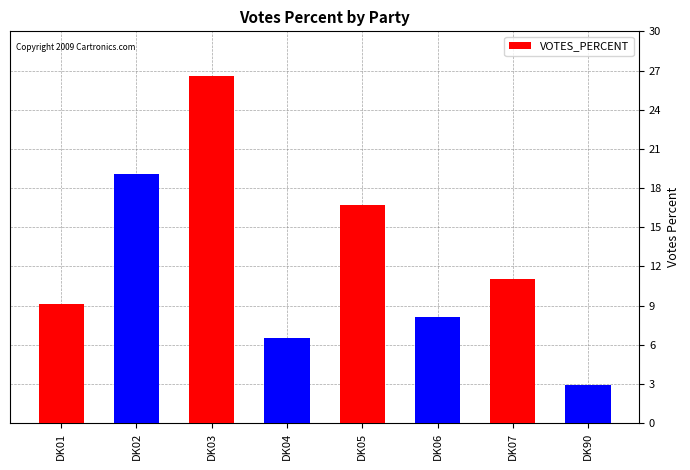

Are the bars horizontal?

No